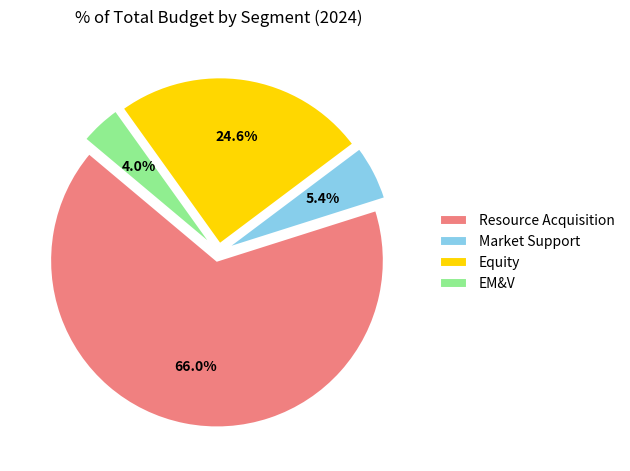

To the nearest percent, what percentage of the pie is Equity?

25%